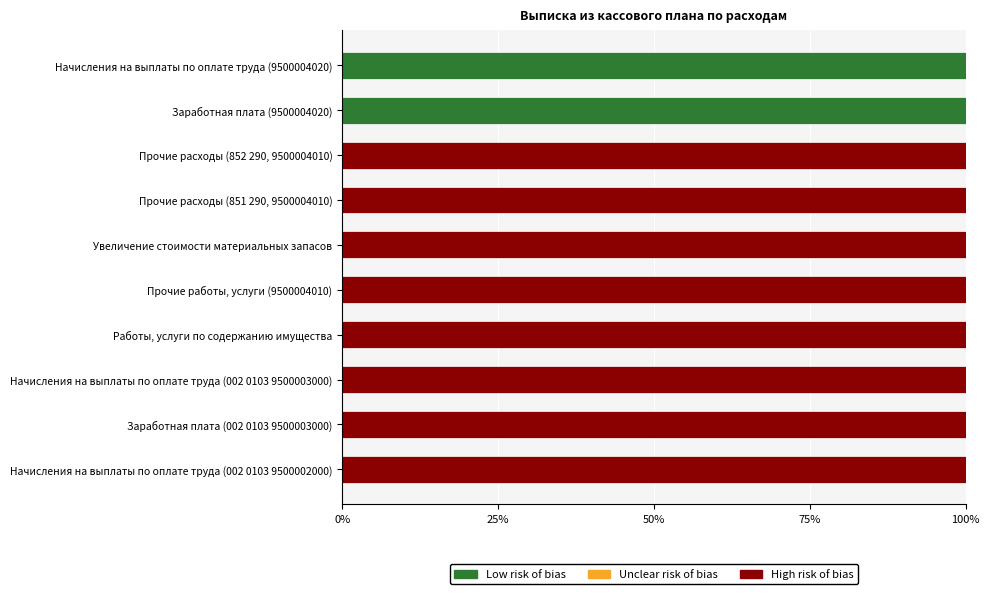

The Low risk of bias series shows 0 at Прочие расходы (852 290, 9500004010). True or false?

True